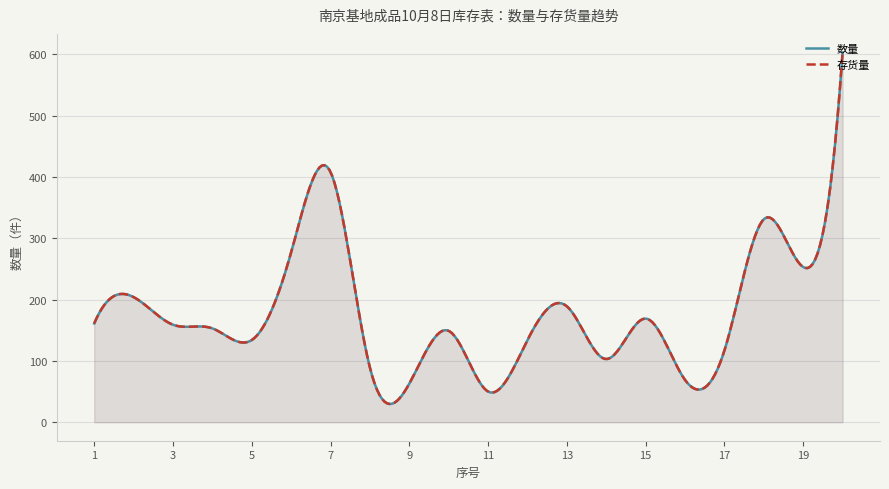

What is the greatest value displayed?

603